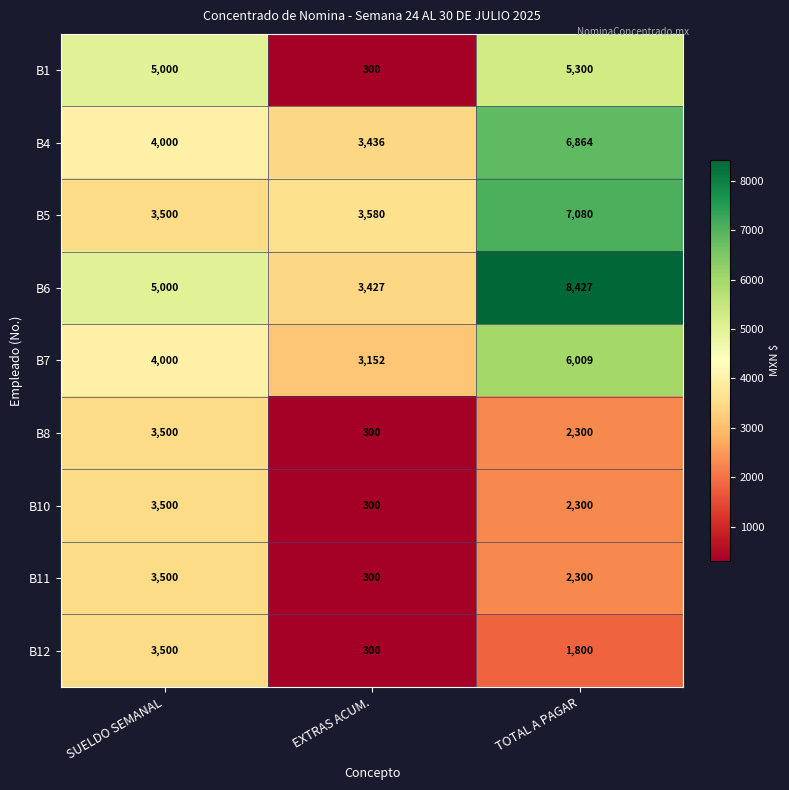

What is the spread (max minus min) of values at EXTRAS ACUM.?

3280